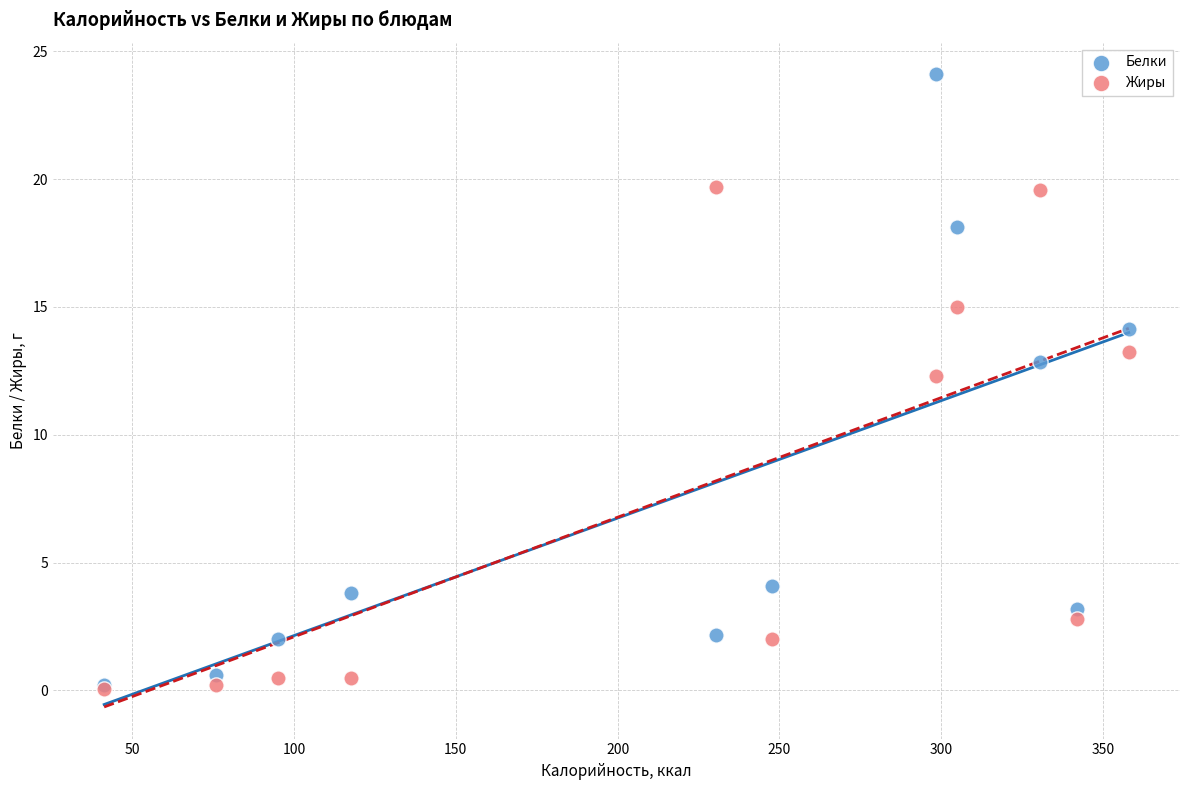

Across all series, what Y value is closest to 12?

12.3